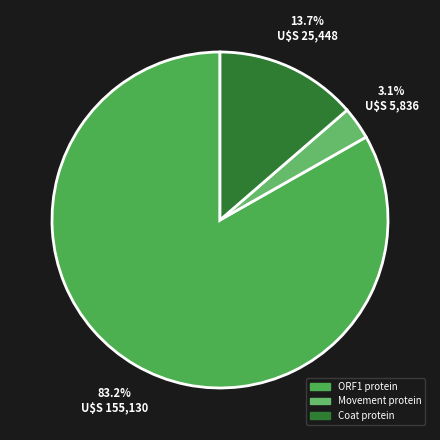

The Movement protein slice represents 3% of the pie. True or false?

True